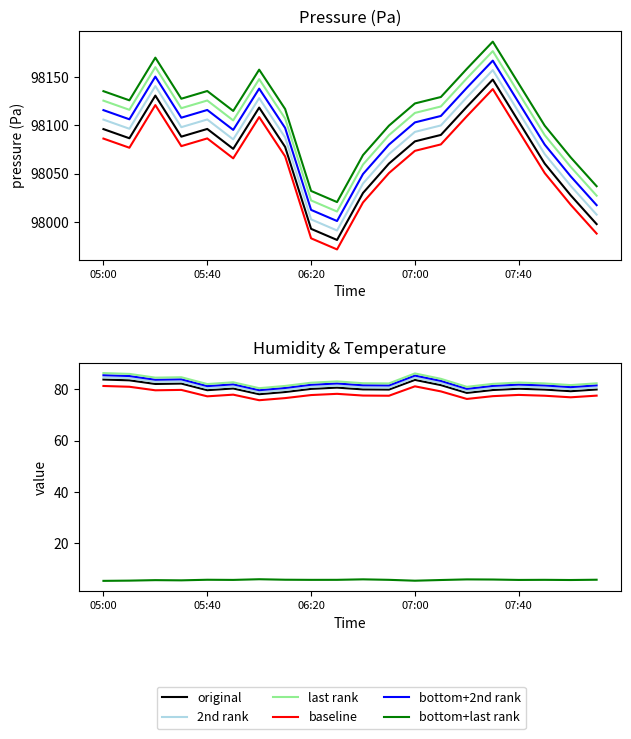

True or false: 2nd rank and baseline cross at least once.

False